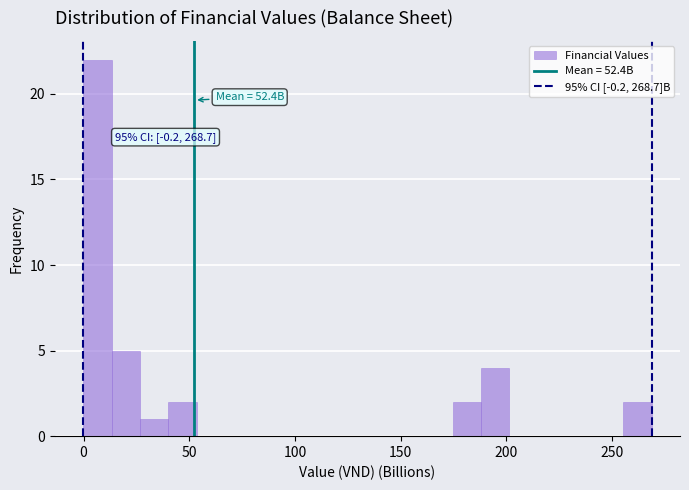

Around what value on the x-axis is the tallest bar? Give the approximate position of its centre, as read against the axis.

5